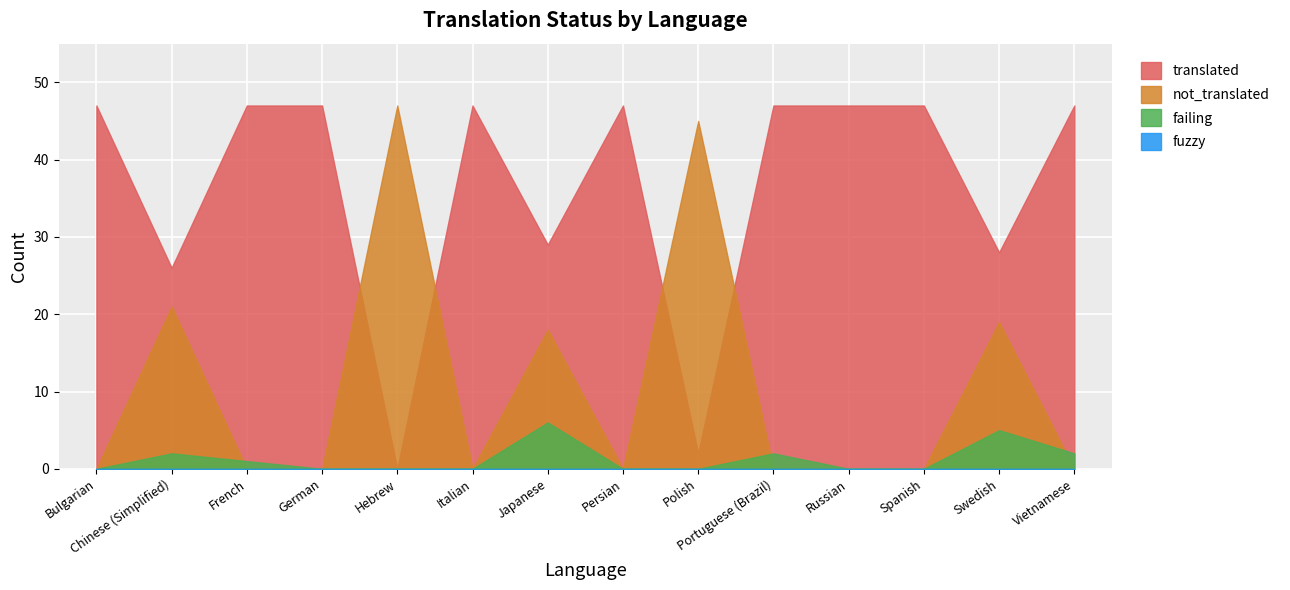

Is the value of translated at Japanese greater than the value of failing at Persian?

Yes